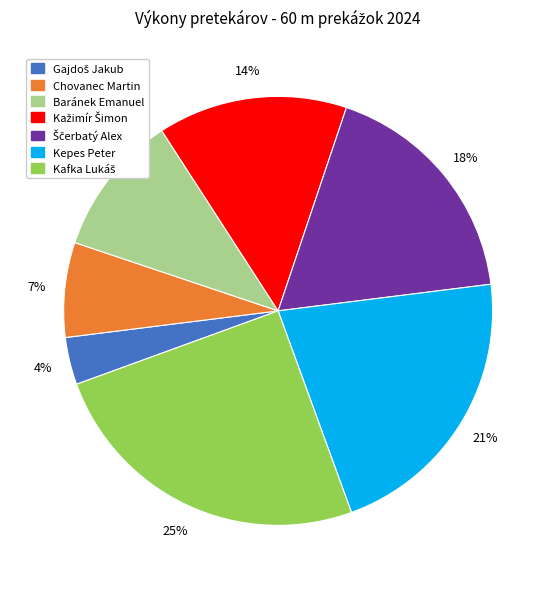

What percentage is the Chovanec Martin slice, to the nearest percent?

7%